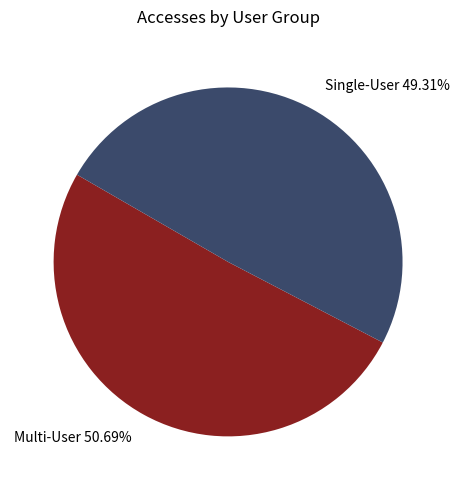

How many segments does this pie chart have?

2